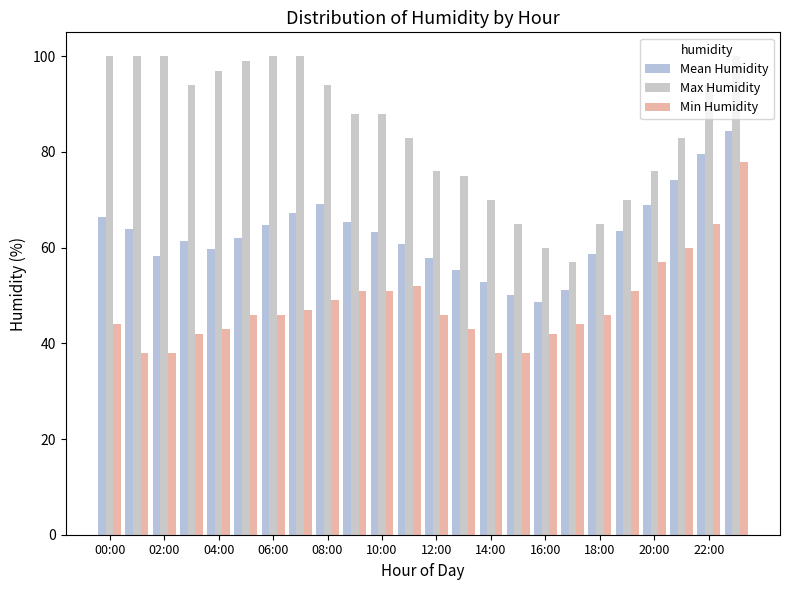

What is the label of the 4th bar from the right?

20:00